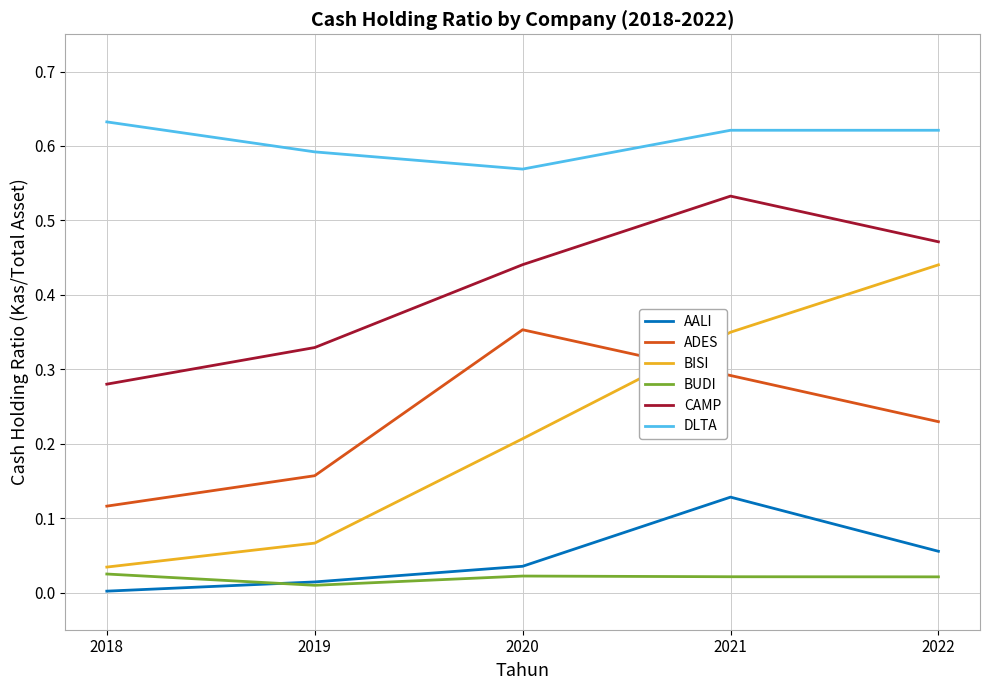

Between 2018 and 2021, which series saw the biggest shift?

BISI